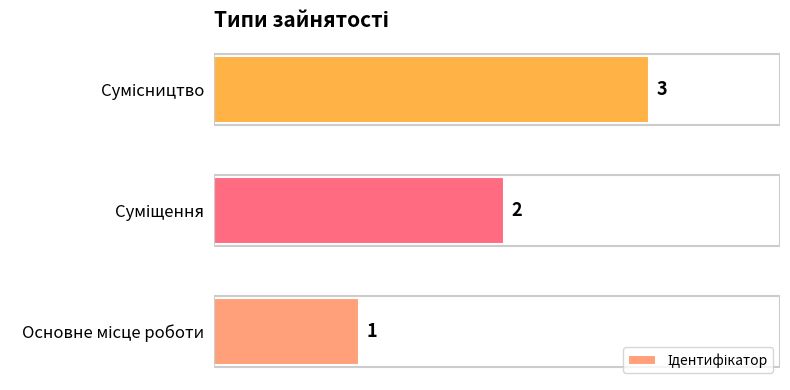

What is the sum of all values?

6